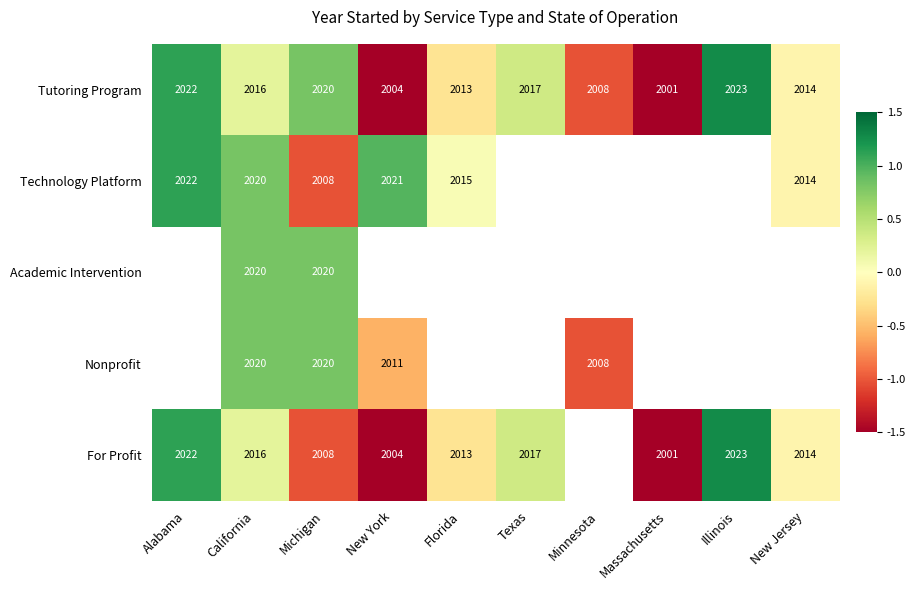

Is the value of Technology Platform at New Jersey greater than the value of For Profit at Alabama?

No